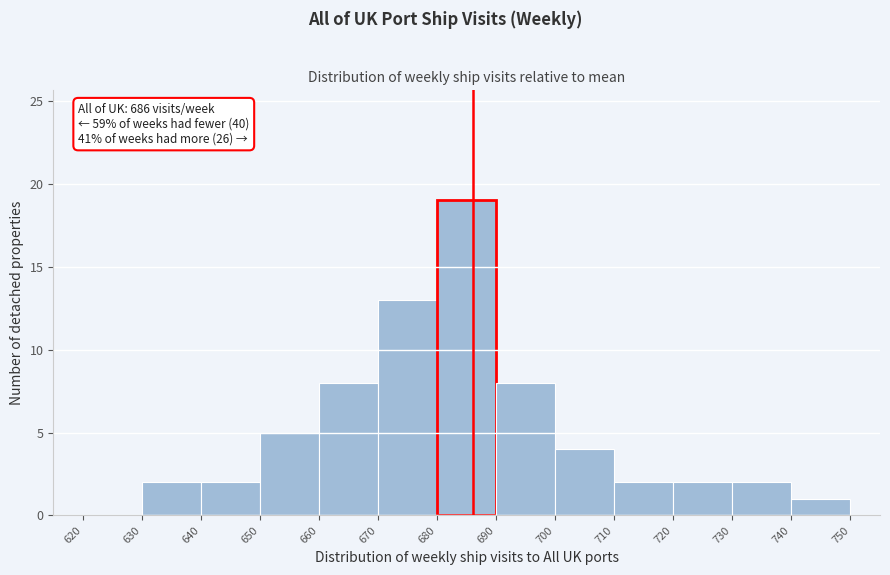

Which range on the x-axis has the tallest bar?

680 to 690